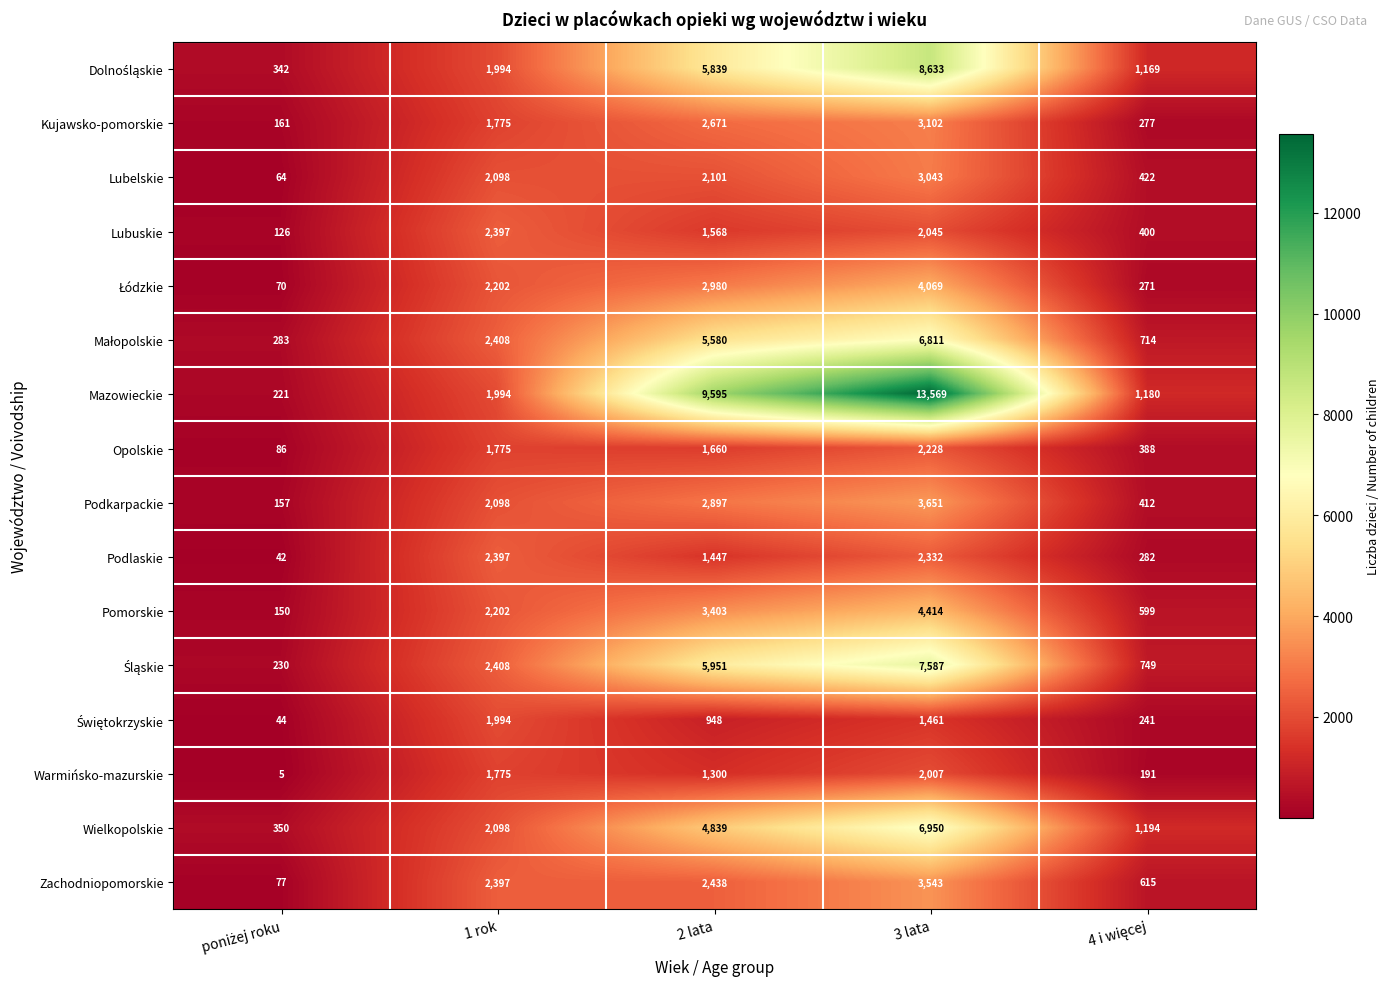

What is the difference between the maximum and second lowest values in the Pomorskie series?

3815